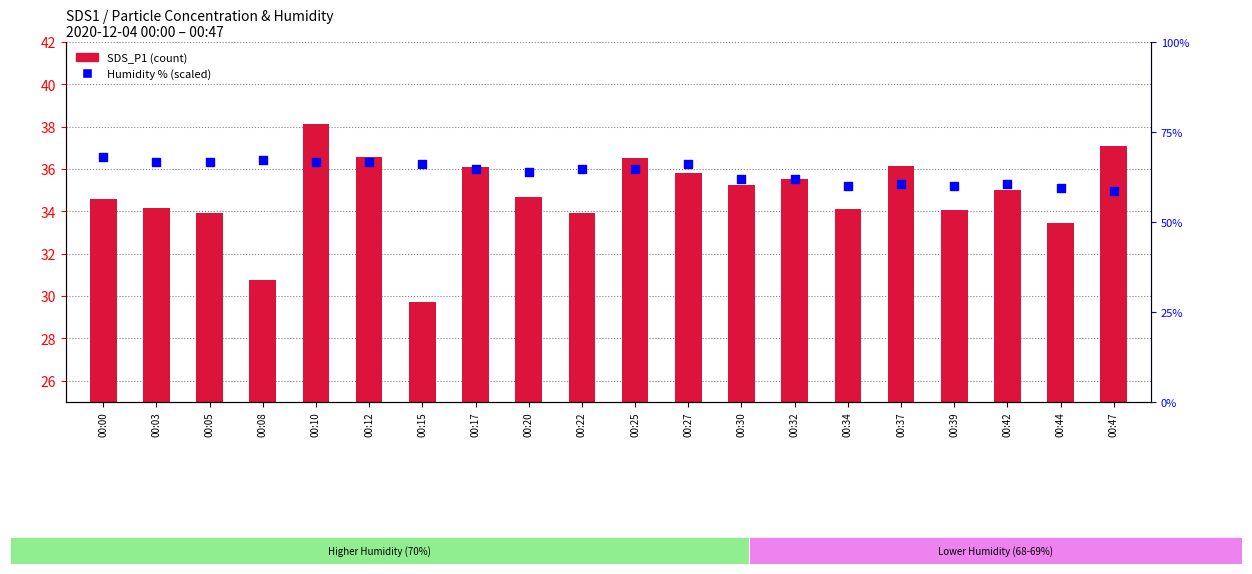

Which series contains the lowest Y value?

SDS_P1